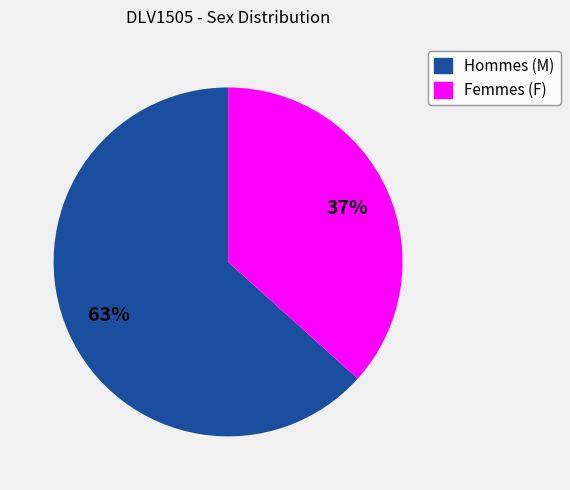

Which category has the smallest portion of the pie?

Femmes (F)